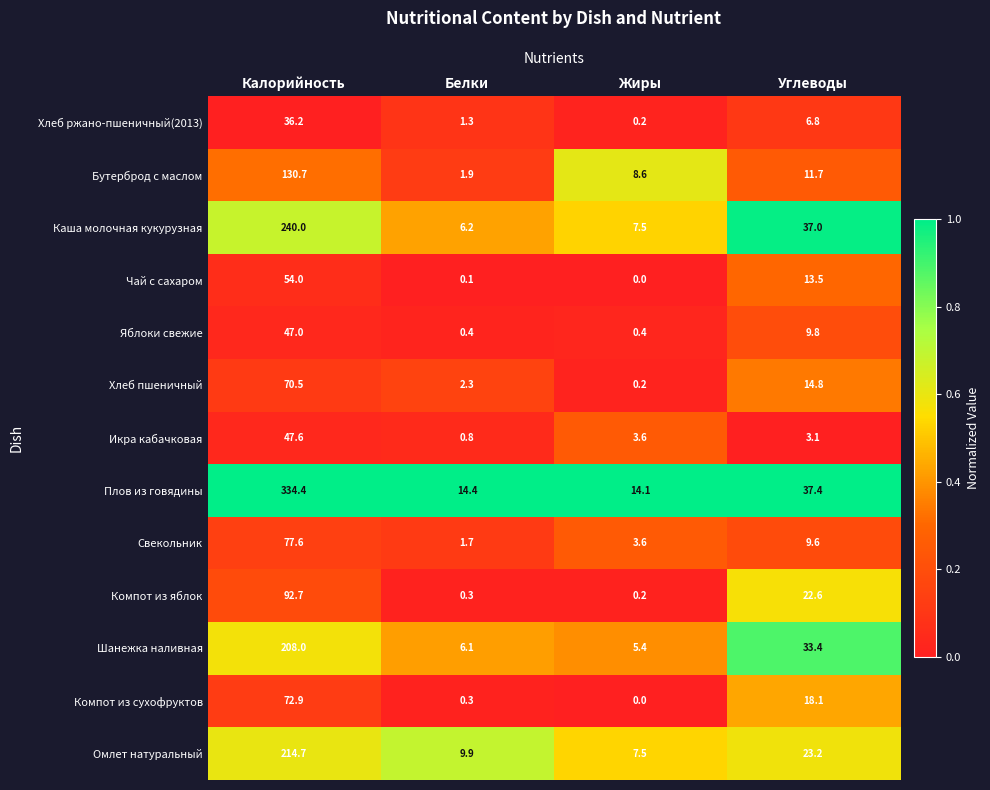

What value does the Бутерброд с маслом series have at Жиры?

8.6